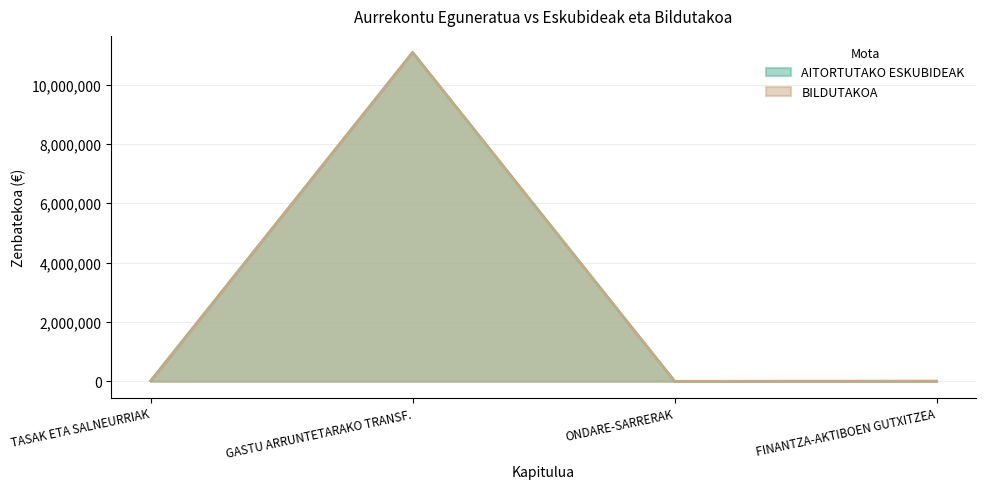

What value does the BILDUTAKOA series have at GASTU ARRUNTETARAKO TRANSF.?

11088000